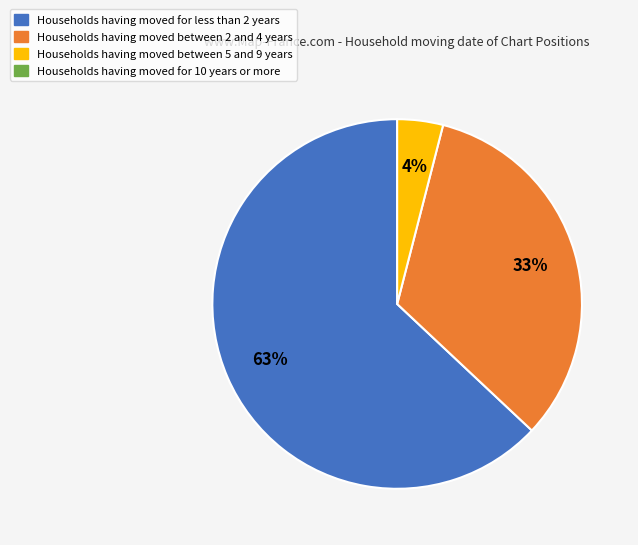

Count the number of slices in the pie.

3